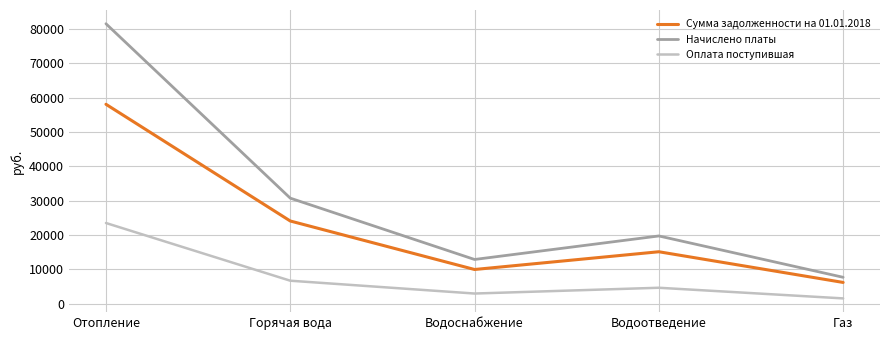

What position from the right is Водоснабжение?

3